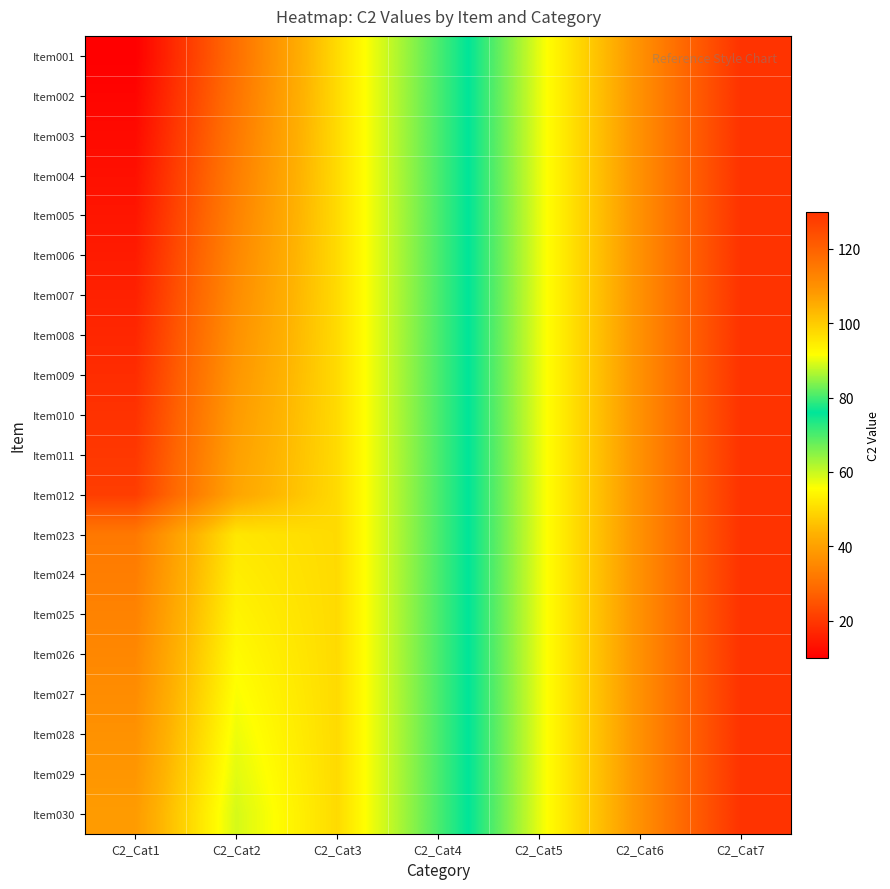

Reading left to right, what are all the values shown in this chart?

Item001: C2_Cat1=10	C2_Cat2=30	C2_Cat3=50	C2_Cat4=70	C2_Cat5=90	C2_Cat6=110	C2_Cat7=130
Item002: C2_Cat1=11	C2_Cat2=31	C2_Cat3=50	C2_Cat4=70	C2_Cat5=90	C2_Cat6=110	C2_Cat7=130
Item003: C2_Cat1=12	C2_Cat2=32	C2_Cat3=50	C2_Cat4=70	C2_Cat5=90	C2_Cat6=110	C2_Cat7=130
Item004: C2_Cat1=13	C2_Cat2=33	C2_Cat3=50	C2_Cat4=70	C2_Cat5=90	C2_Cat6=110	C2_Cat7=130
Item005: C2_Cat1=14	C2_Cat2=34	C2_Cat3=50	C2_Cat4=70	C2_Cat5=90	C2_Cat6=110	C2_Cat7=130
Item006: C2_Cat1=15	C2_Cat2=35	C2_Cat3=50	C2_Cat4=70	C2_Cat5=90	C2_Cat6=110	C2_Cat7=130
Item007: C2_Cat1=16	C2_Cat2=36	C2_Cat3=50	C2_Cat4=70	C2_Cat5=90	C2_Cat6=110	C2_Cat7=130
Item008: C2_Cat1=17	C2_Cat2=37	C2_Cat3=50	C2_Cat4=70	C2_Cat5=90	C2_Cat6=110	C2_Cat7=130
Item009: C2_Cat1=18	C2_Cat2=38	C2_Cat3=50	C2_Cat4=70	C2_Cat5=90	C2_Cat6=110	C2_Cat7=130
Item010: C2_Cat1=19	C2_Cat2=39	C2_Cat3=50	C2_Cat4=70	C2_Cat5=90	C2_Cat6=110	C2_Cat7=130
Item011: C2_Cat1=20	C2_Cat2=40	C2_Cat3=50	C2_Cat4=70	C2_Cat5=90	C2_Cat6=110	C2_Cat7=130
Item012: C2_Cat1=21	C2_Cat2=41	C2_Cat3=50	C2_Cat4=70	C2_Cat5=90	C2_Cat6=110	C2_Cat7=130
Item023: C2_Cat1=32	C2_Cat2=52	C2_Cat3=50	C2_Cat4=70	C2_Cat5=90	C2_Cat6=110	C2_Cat7=130
Item024: C2_Cat1=33	C2_Cat2=53	C2_Cat3=50	C2_Cat4=70	C2_Cat5=90	C2_Cat6=110	C2_Cat7=130
Item025: C2_Cat1=34	C2_Cat2=54	C2_Cat3=50	C2_Cat4=70	C2_Cat5=90	C2_Cat6=110	C2_Cat7=130
Item026: C2_Cat1=35	C2_Cat2=55	C2_Cat3=50	C2_Cat4=70	C2_Cat5=90	C2_Cat6=110	C2_Cat7=130
Item027: C2_Cat1=36	C2_Cat2=56	C2_Cat3=50	C2_Cat4=70	C2_Cat5=90	C2_Cat6=110	C2_Cat7=130
Item028: C2_Cat1=37	C2_Cat2=57	C2_Cat3=50	C2_Cat4=70	C2_Cat5=90	C2_Cat6=110	C2_Cat7=130
Item029: C2_Cat1=38	C2_Cat2=58	C2_Cat3=50	C2_Cat4=70	C2_Cat5=90	C2_Cat6=110	C2_Cat7=130
Item030: C2_Cat1=39	C2_Cat2=59	C2_Cat3=50	C2_Cat4=70	C2_Cat5=90	C2_Cat6=110	C2_Cat7=130